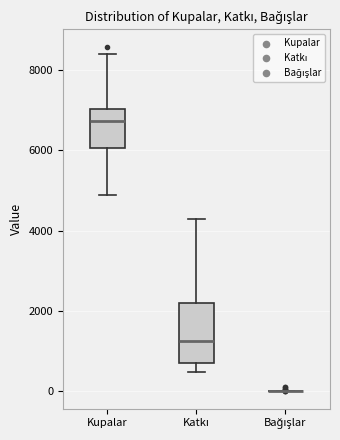

Reading left to right, read every box against the y-axis: the position of its median line, the range the box covers, and the ends of its whiskers. The values are not printed on the chart, so give them approximately, as read against the axis.

Kupalar: median 6800, box 6000 to 7000, whiskers 5000 to 8400
Katkı: median 1200, box 600 to 2200, whiskers 400 to 4200
Bağışlar: box collapsed to a line at 0, whiskers 0 to 0